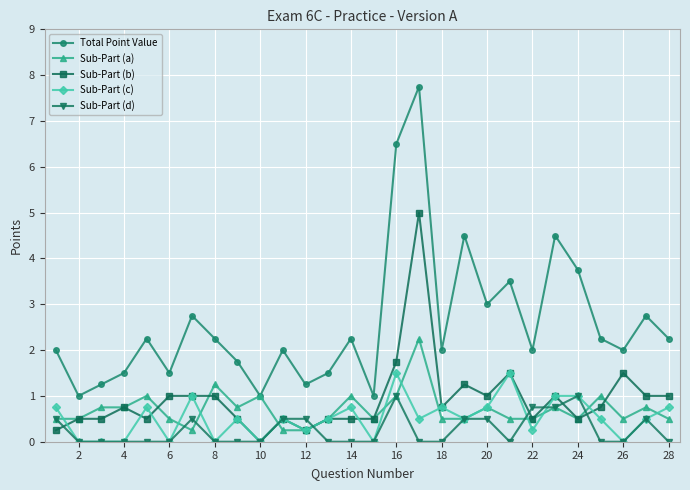

True or false: Sub-Part (c) and Total Point Value intersect in this chart.

False